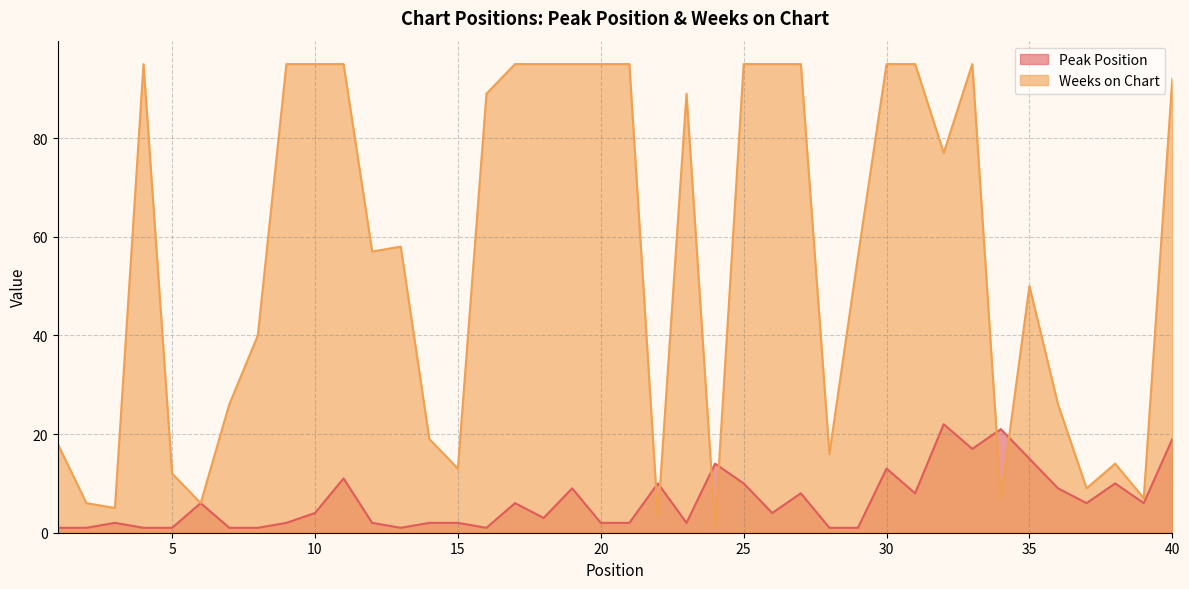

Reading left to right, extract all data points from this chart.

Peak Position: 1	1	2	1	1	6	1	1	2	4	11	2	1	2	2	1	6	3	9	2	2	10	2	14	10	4	8	1	1	13	8	22	17	21	15	9	6	10	6	19
Weeks on Chart: 18	6	5	95	12	6	26	40	95	95	95	57	58	19	13	89	95	95	95	95	95	3	89	1	95	95	95	16	56	95	95	77	95	7	50	26	9	14	7	92